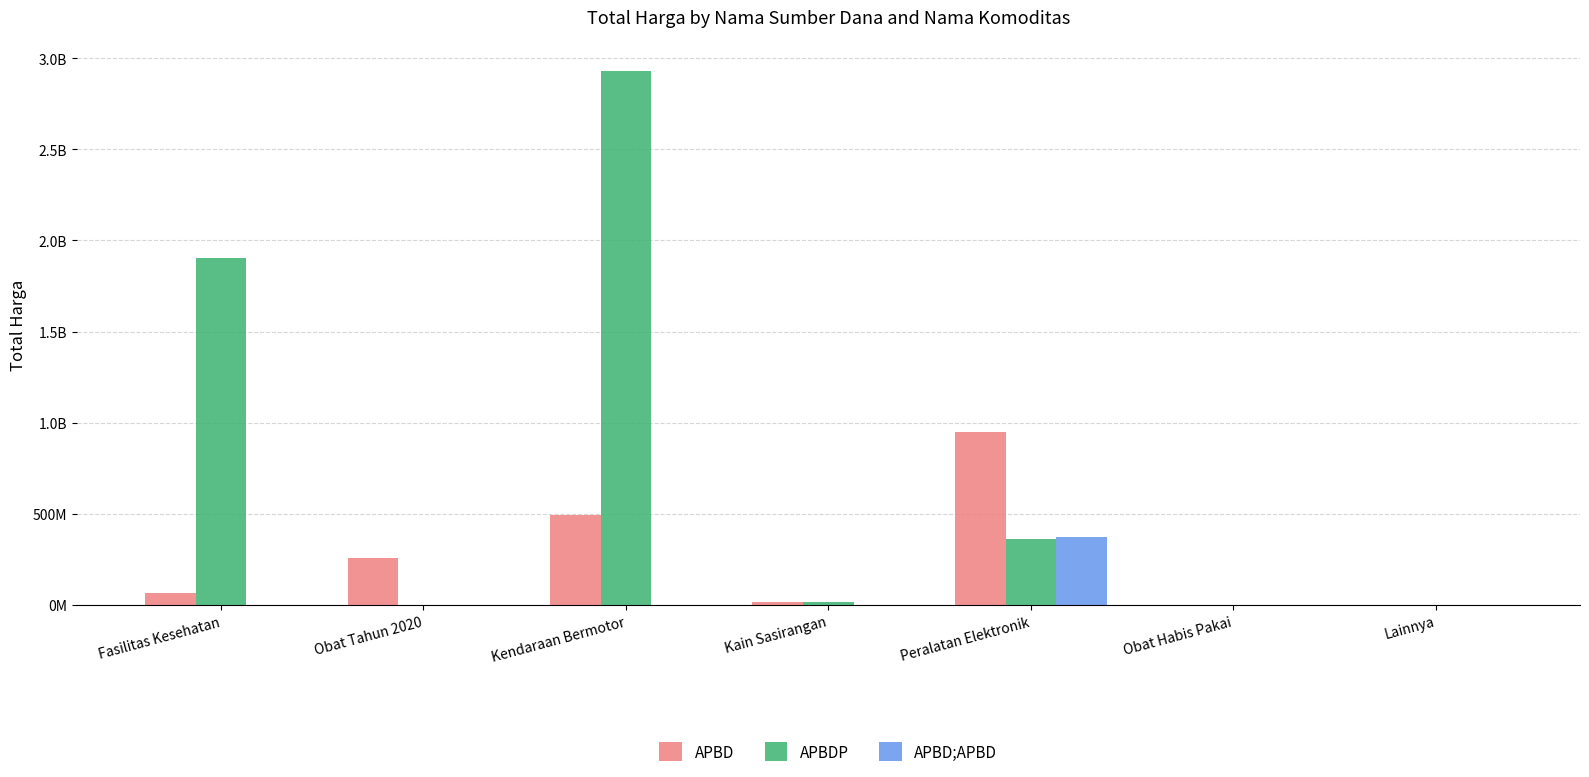

Which category has the highest value in the APBD series?

Peralatan Elektronik